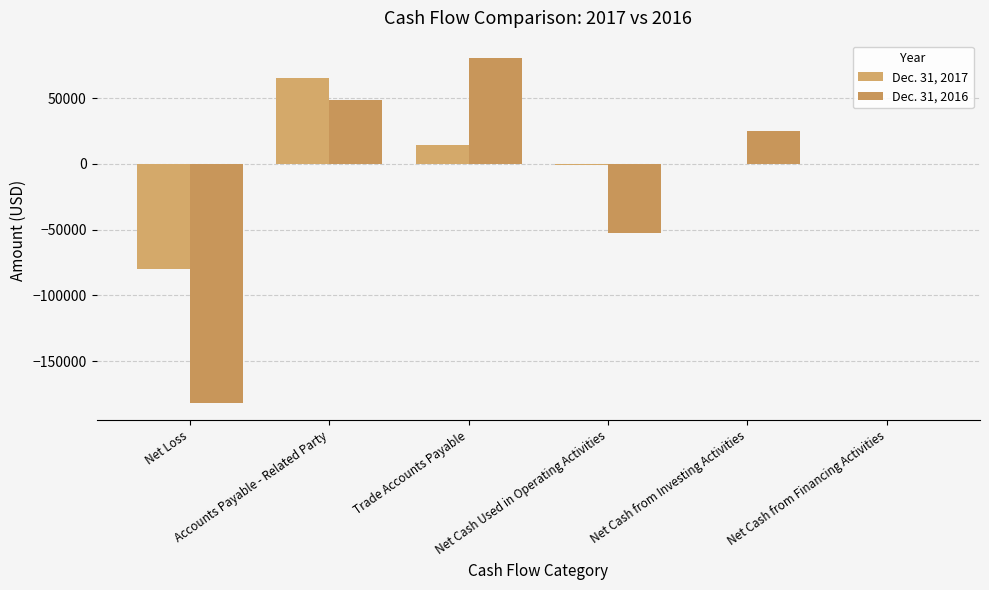

The Dec. 31, 2016 series shows 25000 at Net Cash from Investing Activities. True or false?

True